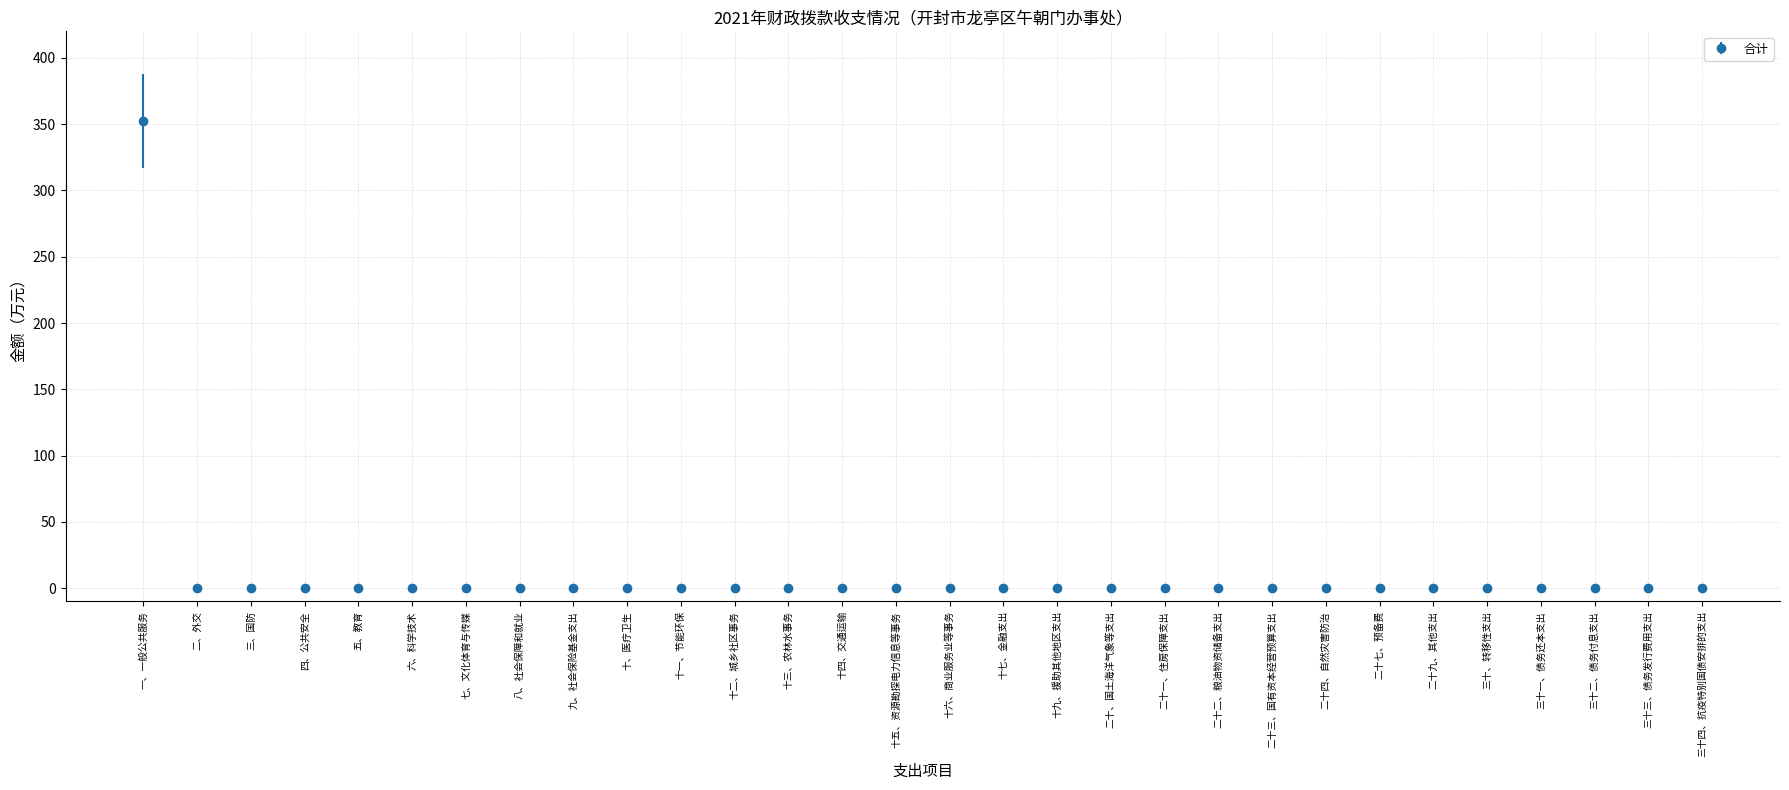

The value at 二十三、国有资本经营预算支出 is 0.0. True or false?

True